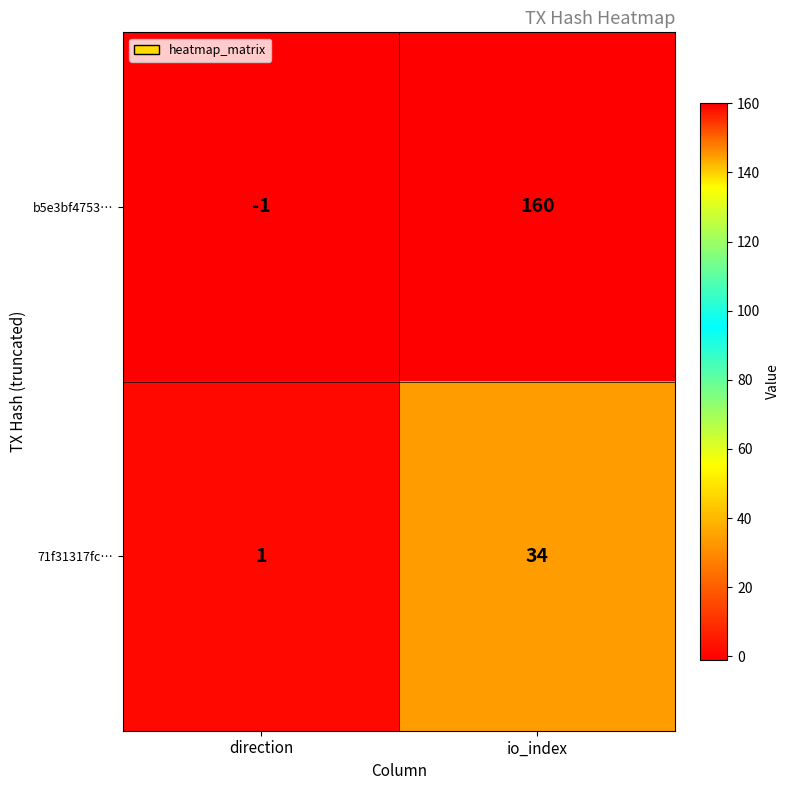

At which label is b5e3bf4753… closest to 79?

direction